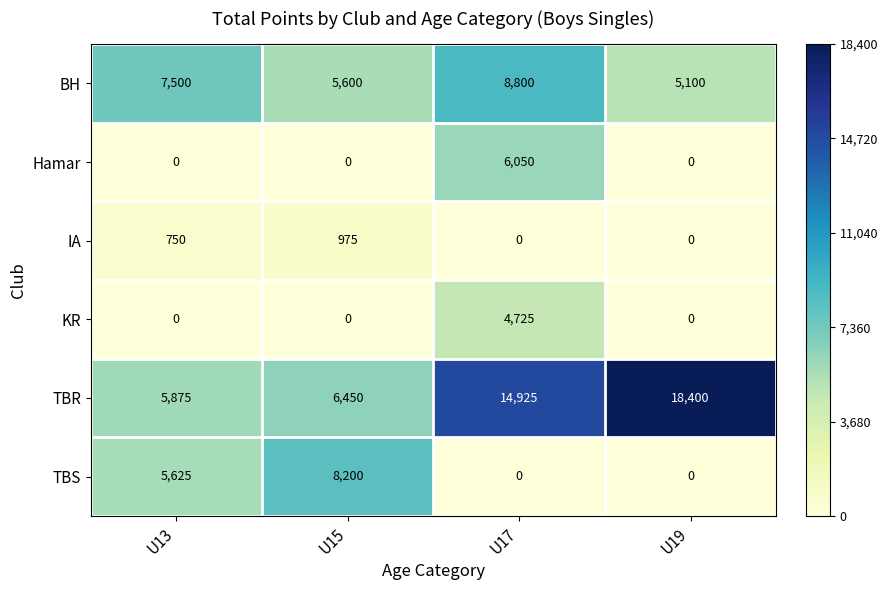

At how many categories does at least one series exceed 2722?

4